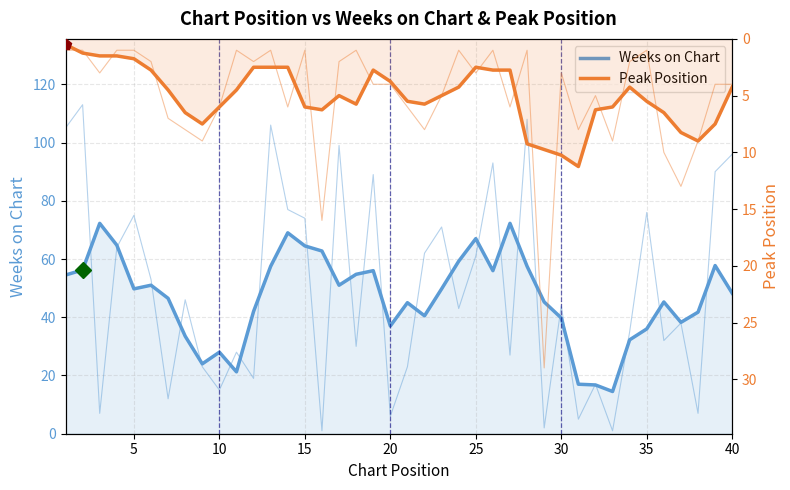

Reading left to right, what are all the values shown in this chart?

Weeks on Chart: 54.5	56.2	72.2	64.8	49.8	51.0	46.5	33.5	24.0	28.0	21.2	42.0	57.5	69.0	64.5	62.8	51.0	54.8	56.0	37.0	45.0	40.5	49.8	59.2	67.0	56.0	72.2	57.5	45.2	39.8	17.0	16.8	14.5	32.2	36.0	45.2	38.2	41.8	57.8	48.2
Peak Position: 0.5	1.2	1.5	1.5	1.8	2.8	4.5	6.5	7.5	6.0	4.5	2.5	2.5	2.5	6.0	6.2	5.0	5.8	2.8	3.8	5.5	5.8	5.0	4.2	2.5	2.8	2.8	9.2	9.8	10.2	11.2	6.2	6.0	4.2	5.5	6.5	8.2	9.0	7.5	4.2